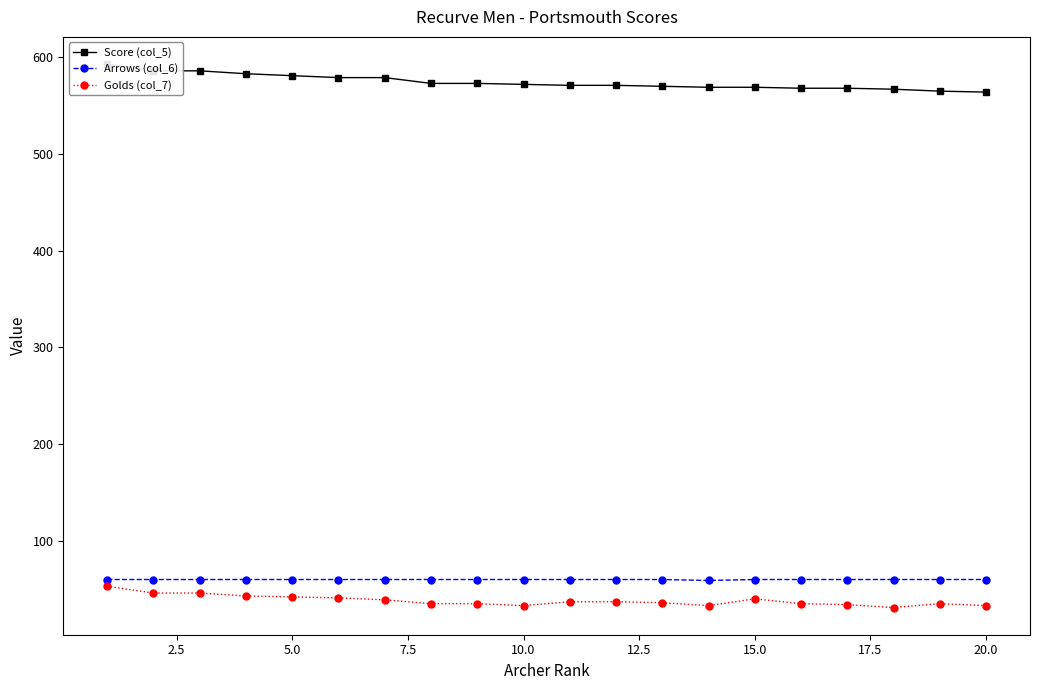

True or false: Golds (col_7) and Arrows (col_6) cross at least once.

False